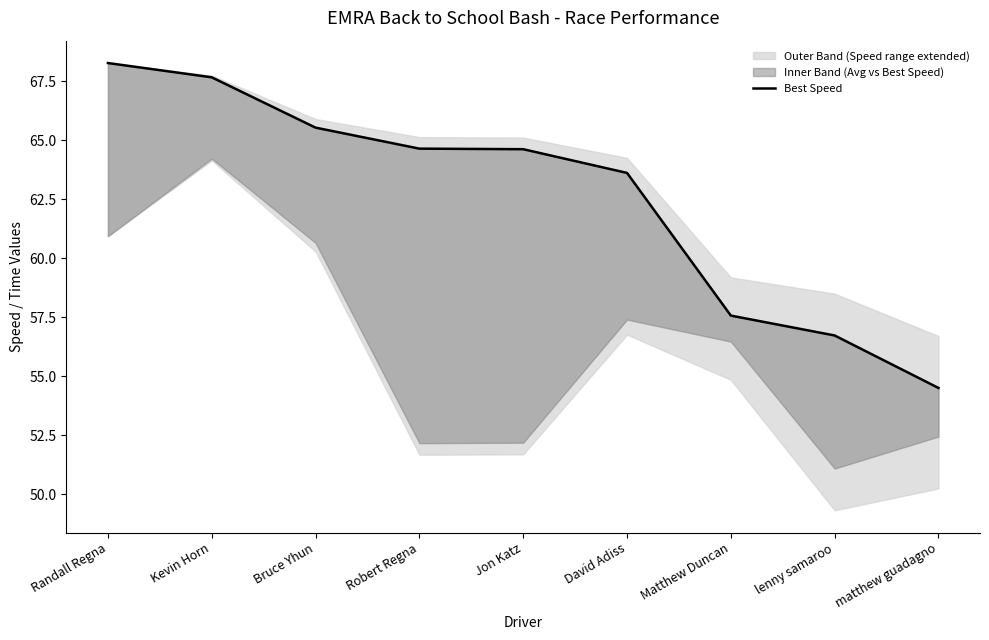

Does the chart display data point markers on the line(s)?

No